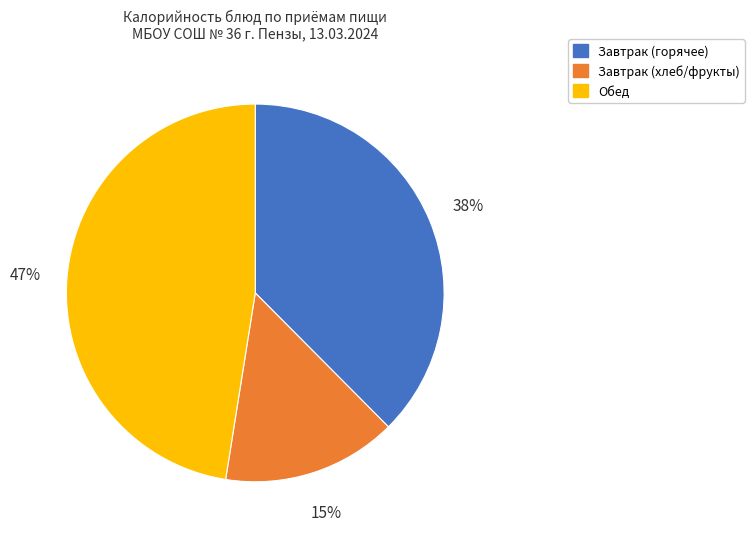

Do Обед and Завтрак (горячее) together represent more than half of the pie?

Yes